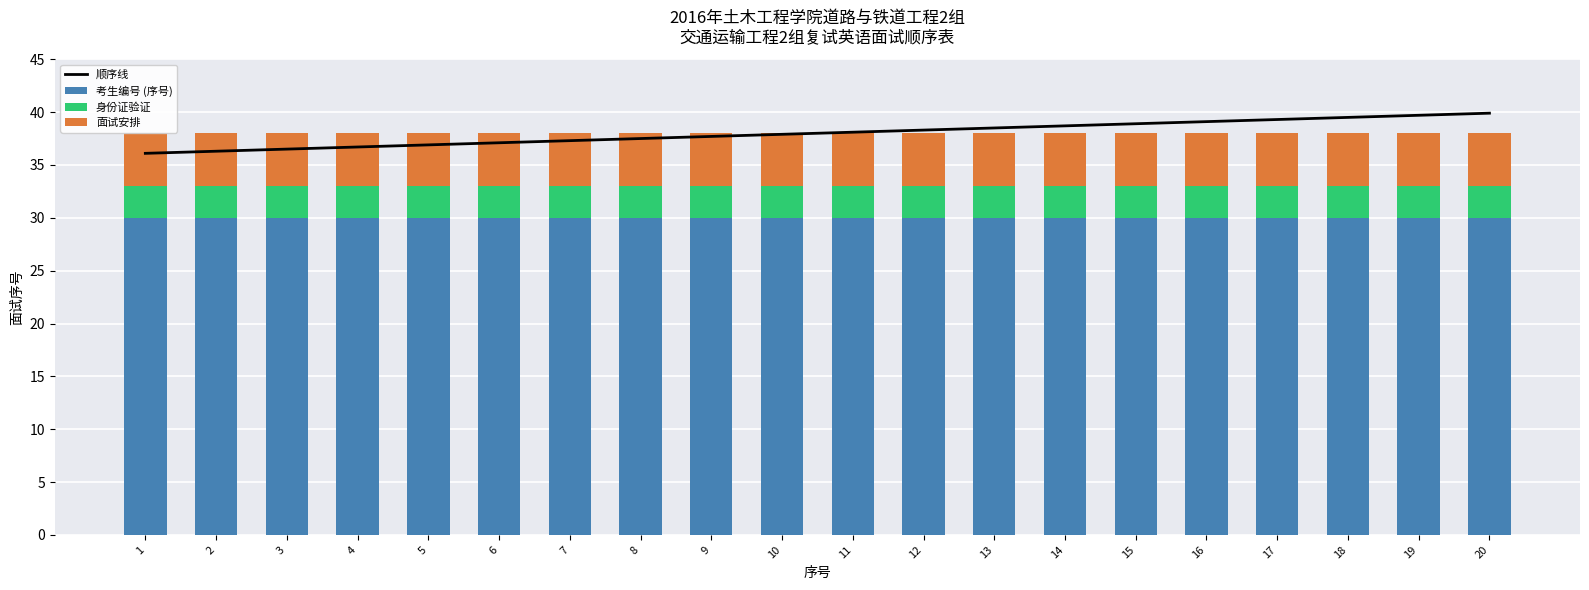

Which series changed the most between 8 and 19?

顺序线